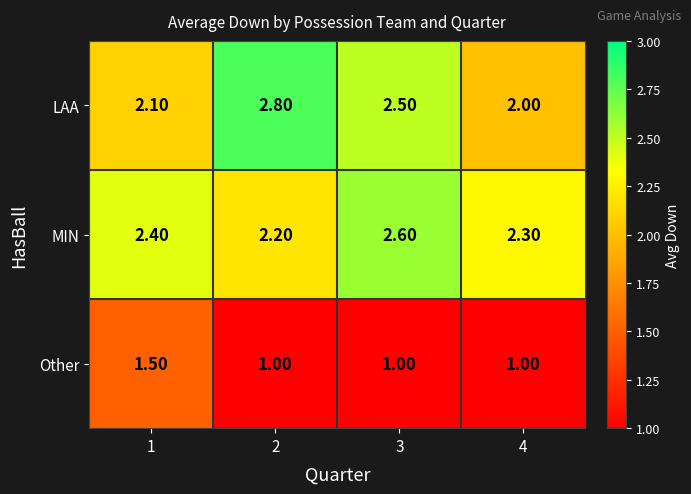

List the labels in order of MIN value, smallest first.

2, 4, 1, 3